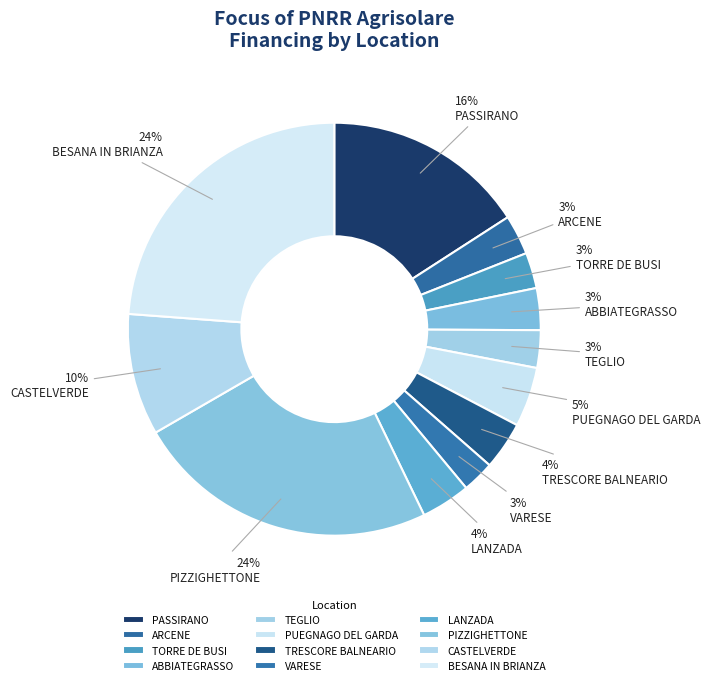

To the nearest percent, what is the average slice percentage?

8%